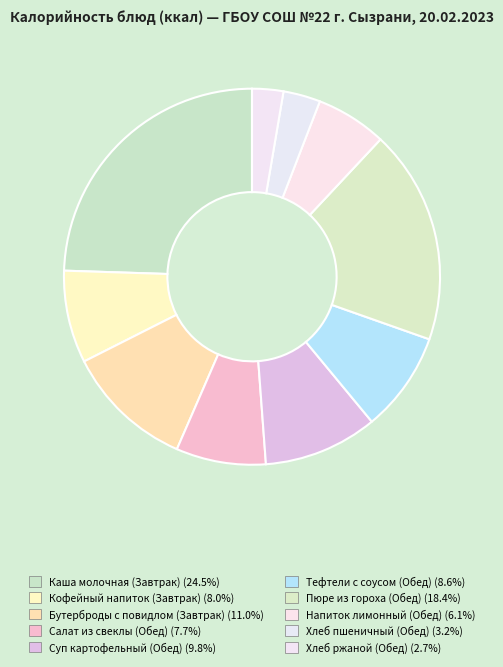

What is the ratio of the value at Пюре из гороха (Обед) to the value at Кофейный напиток (Завтрак)?

2.3